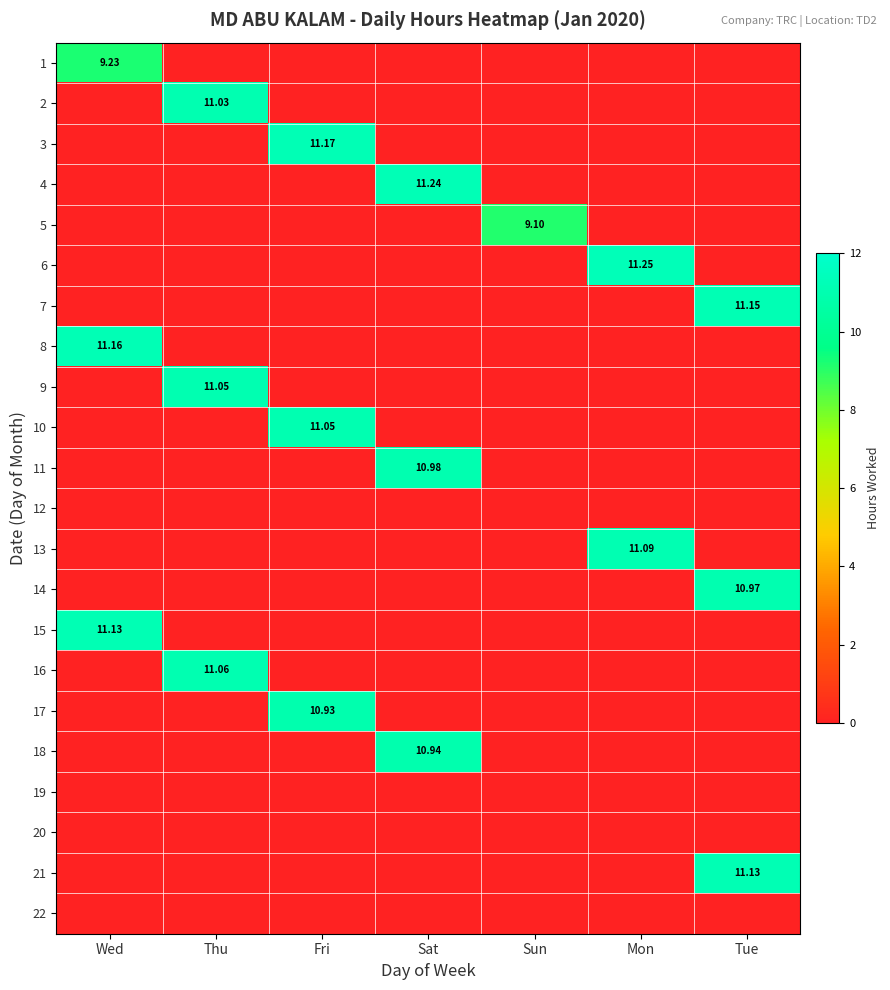

The value of 10 at Wed is -4.2. True or false?

False